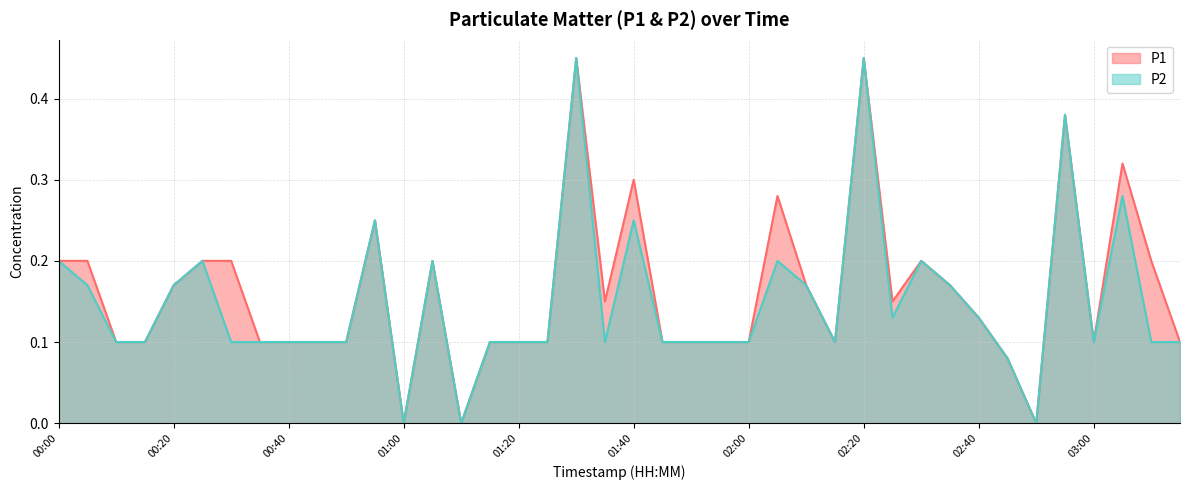

Reading left to right, what are all the values shown in this chart?

P1: 0.2	0.2	0.1	0.1	0.2	0.2	0.2	0.1	0.1	0.1	0.1	0.2	0.0	0.2	0.0	0.1	0.1	0.1	0.5	0.1	0.3	0.1	0.1	0.1	0.1	0.3	0.2	0.1	0.5	0.1	0.2	0.2	0.1	0.1	0.0	0.4	0.1	0.3	0.2	0.1
P2: 0.2	0.2	0.1	0.1	0.2	0.2	0.1	0.1	0.1	0.1	0.1	0.2	0.0	0.2	0.0	0.1	0.1	0.1	0.5	0.1	0.2	0.1	0.1	0.1	0.1	0.2	0.2	0.1	0.5	0.1	0.2	0.2	0.1	0.1	0.0	0.4	0.1	0.3	0.1	0.1